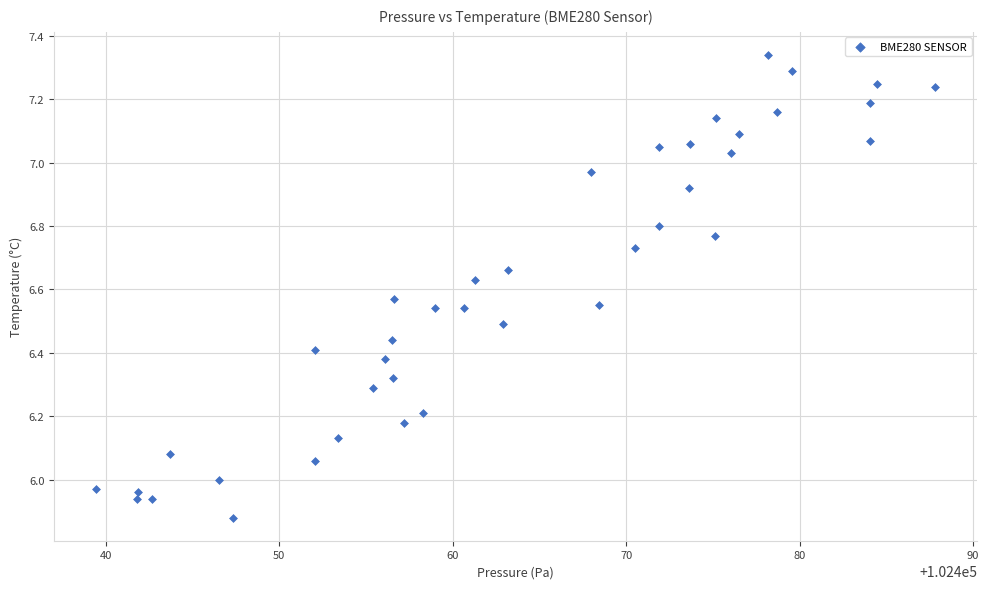

What is the range of X values (max minus min)?

48.4